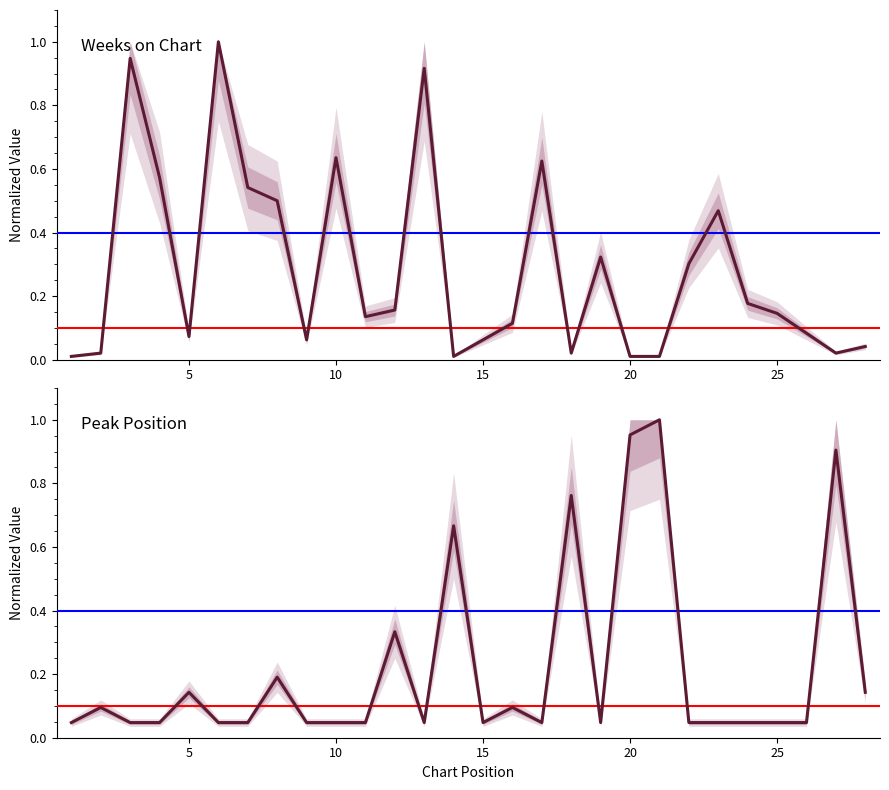

The value of Weeks on Chart at 26 is 0.0. True or false?

False